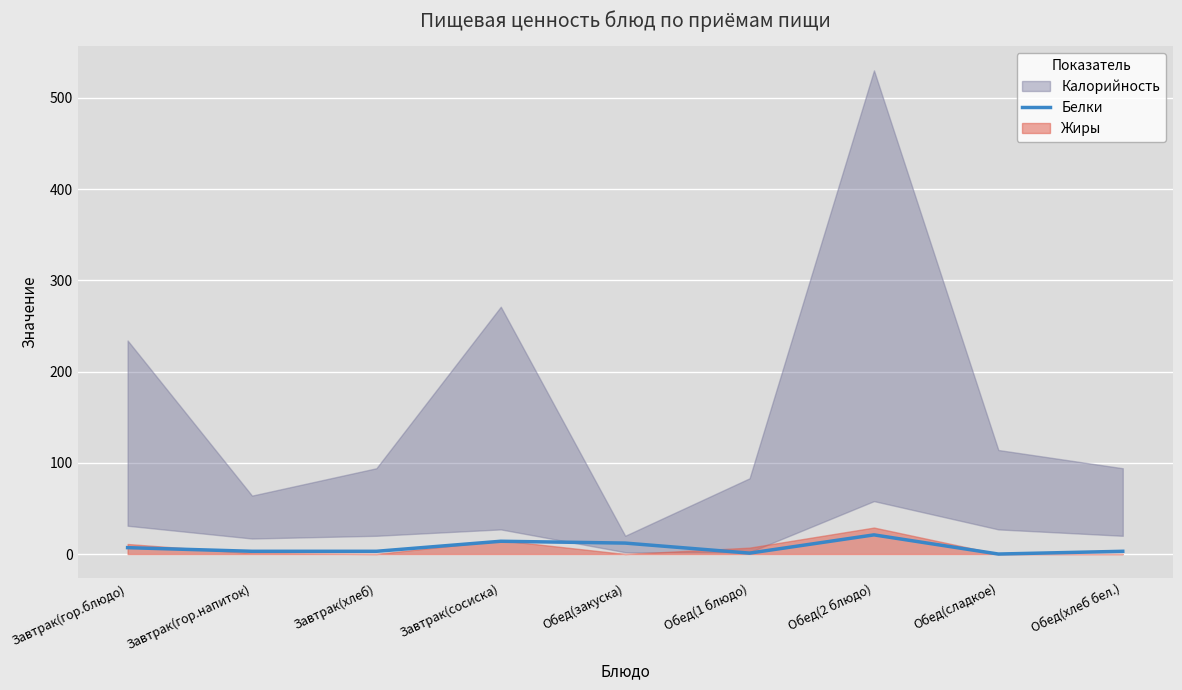

What is the sum of the values at Завтрак(гор.блюдо) and Обед(2 блюдо)?

28